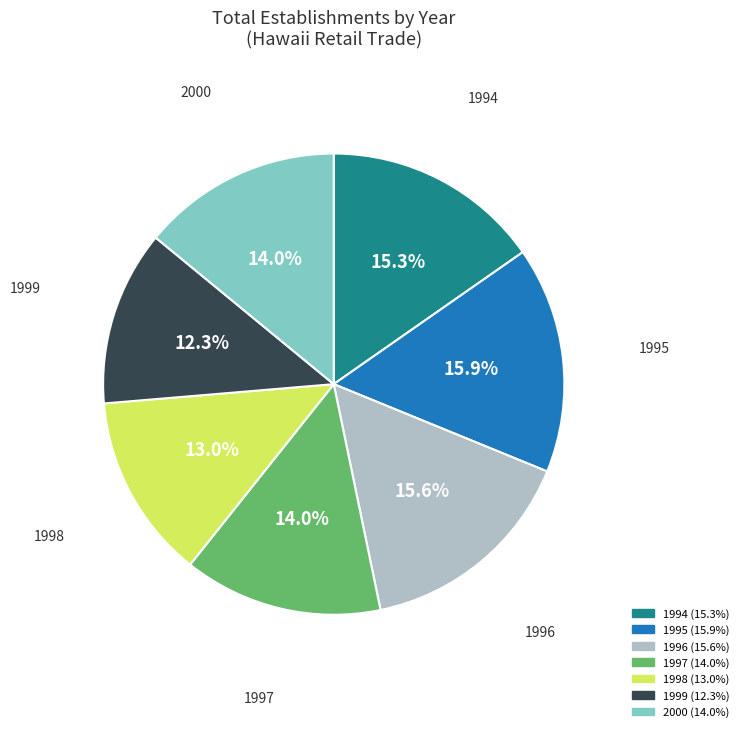

Approximately how many times larger is the value at 1998 compared to 1999?

1.1